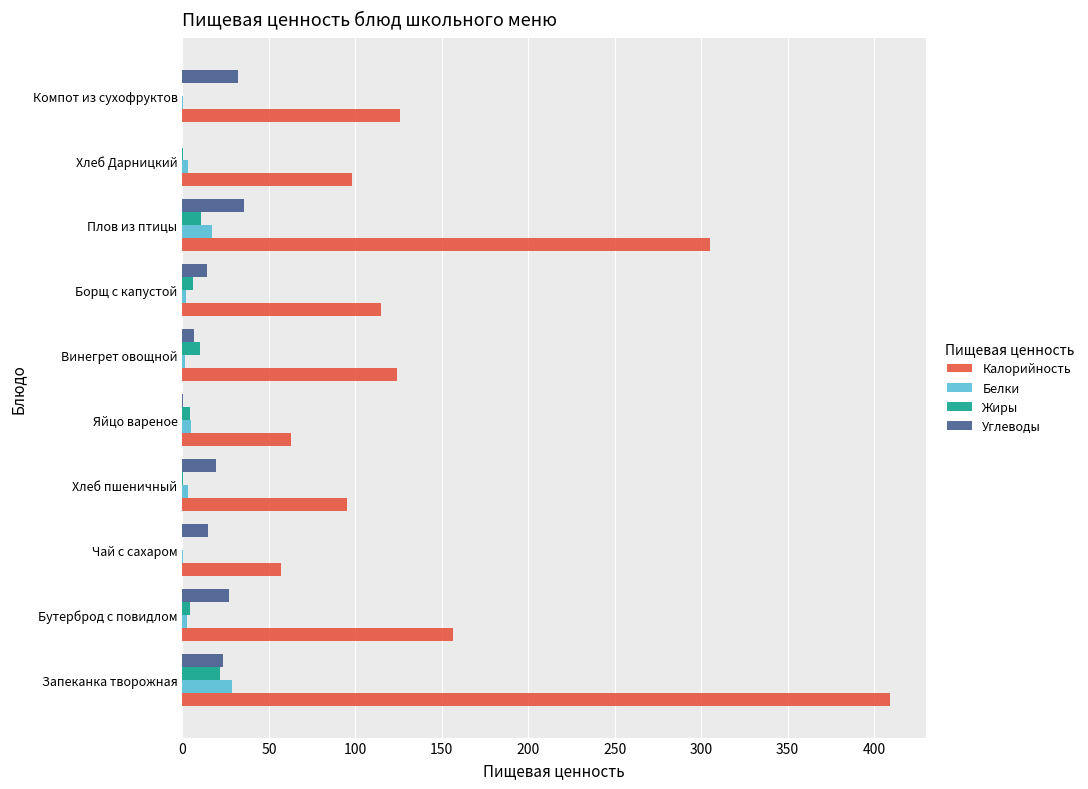

At which label is Калорийность closest to 233?

Плов из птицы